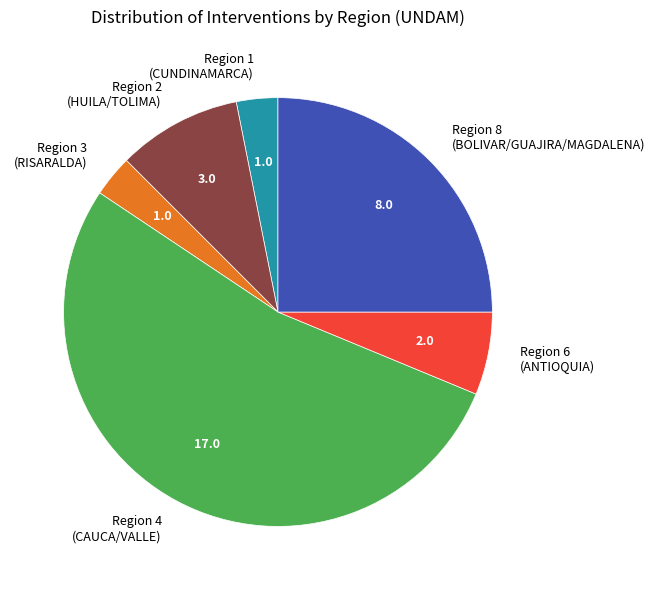

How many slices are in this pie chart?

6